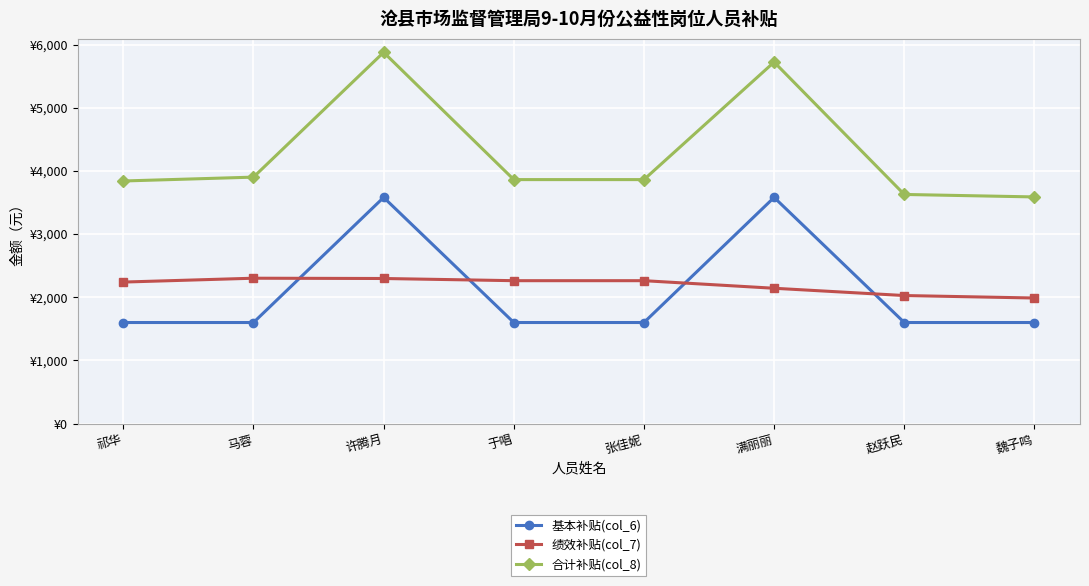

What is the label of the 3rd point from the right?

满丽丽